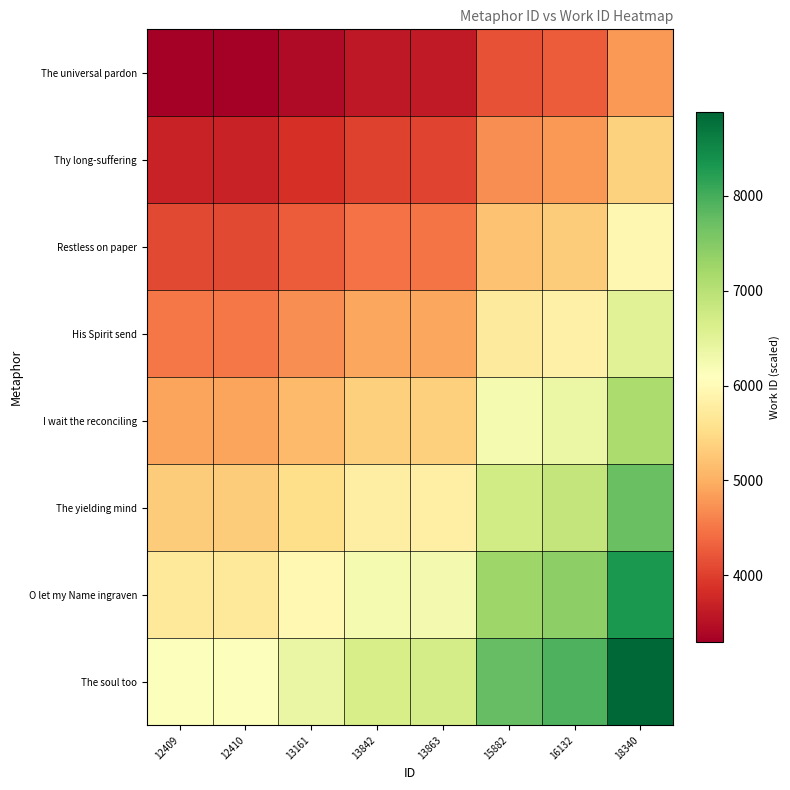

Between 13842 and 18340, which series saw the biggest shift?

The soul too